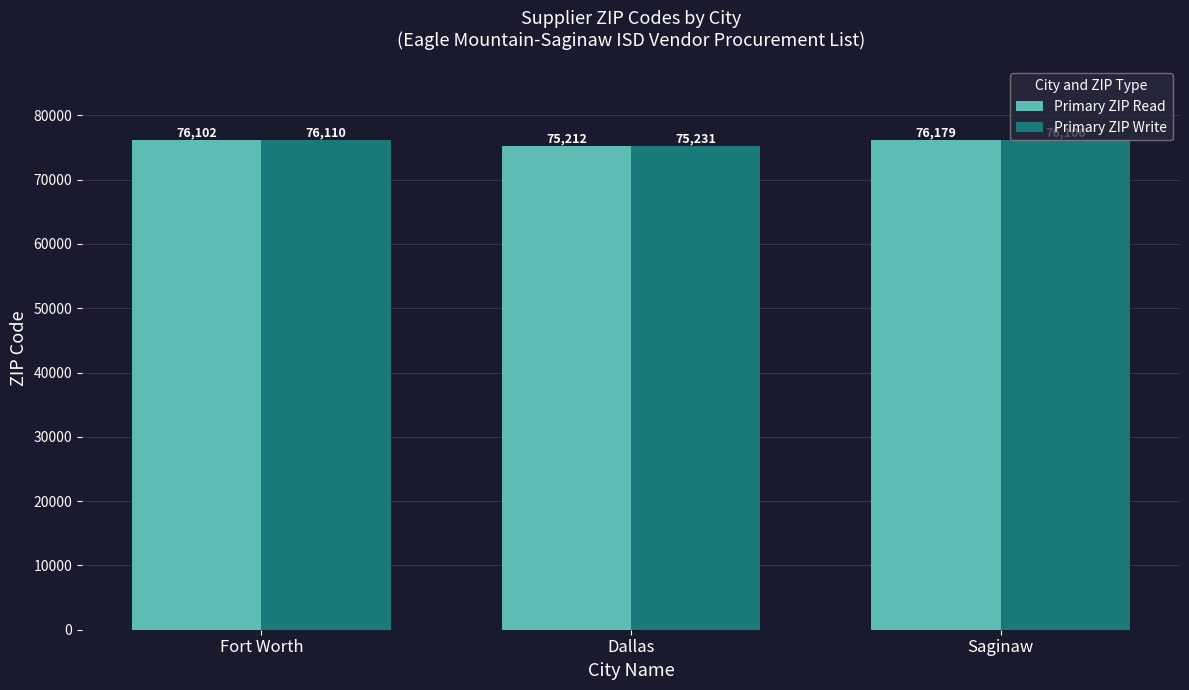

At which category is the sum across all series the highest?

Saginaw